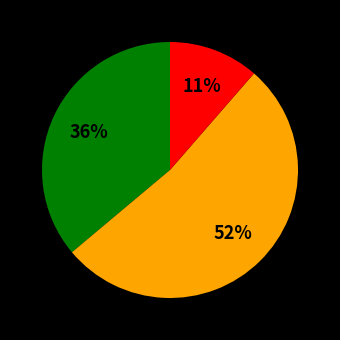

Count the number of slices in the pie.

3